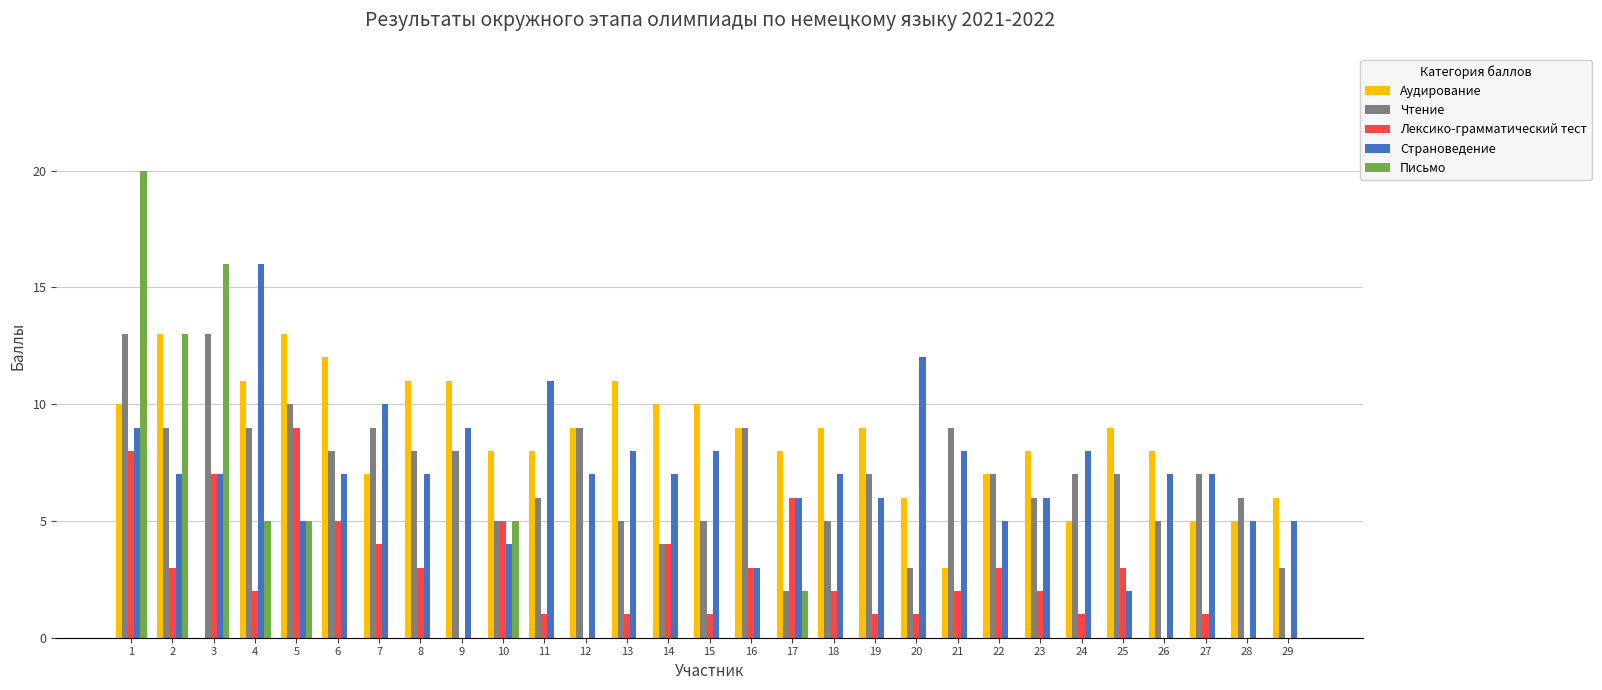

The Чтение series shows 8 at 13. True or false?

False